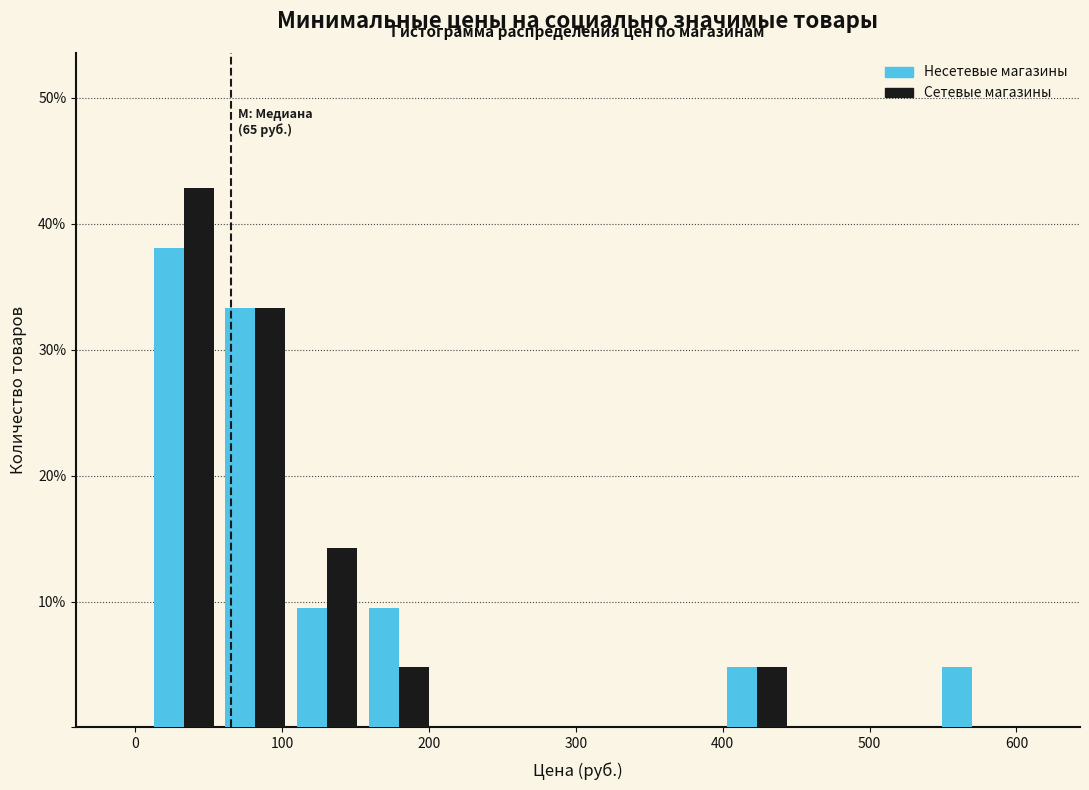

In the Сетевые магазины series, which range on the x-axis has the tallest bar?

10 to 60